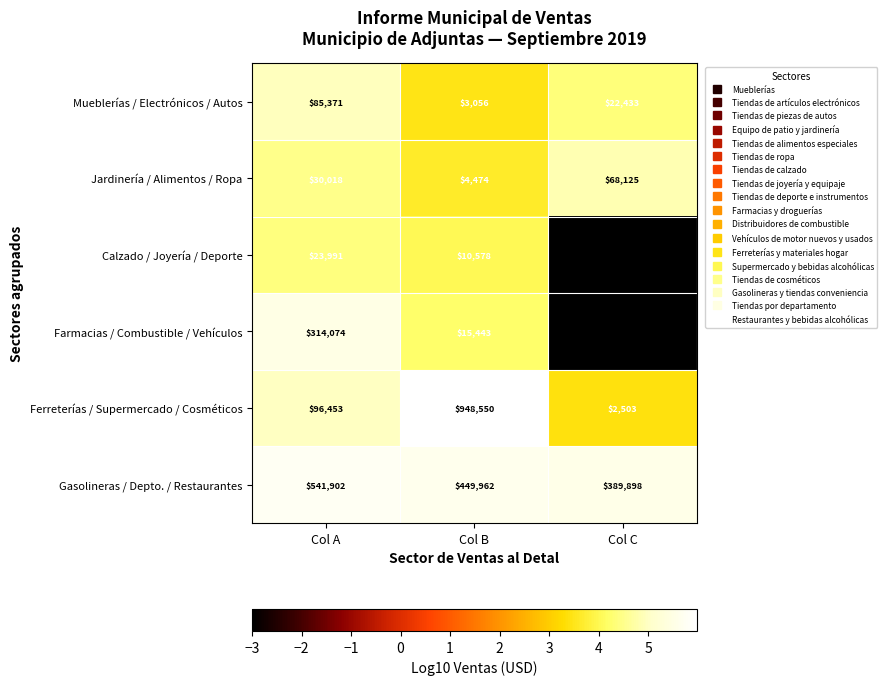

True or false: Jardinería / Alimentos / Ropa has a value of 1.4 at Col A.

False